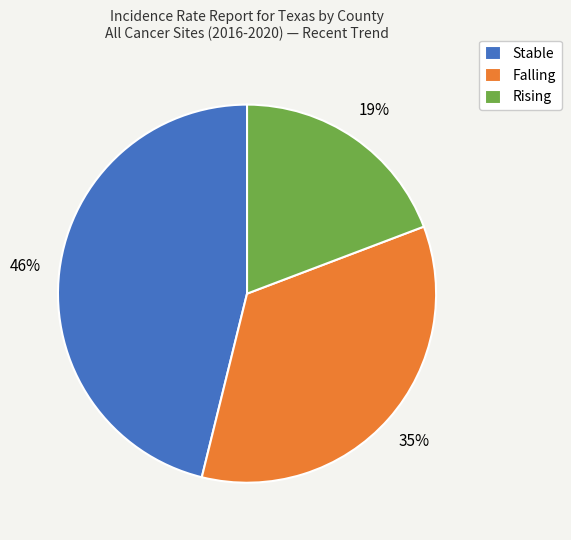

Is it true that Stable is 38% of the pie?

False